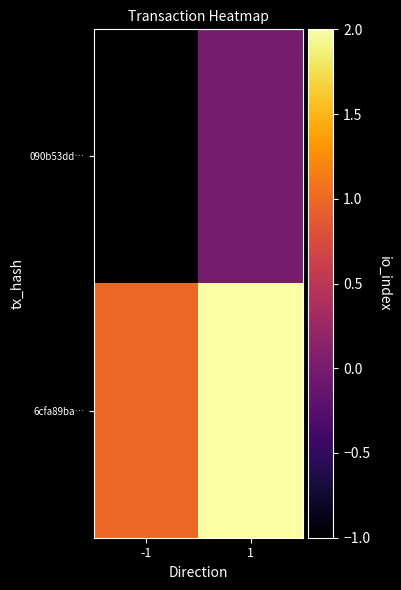

Reading left to right, transcribe all the data shown in this chart.

090b53dd…: -1=-1	1=0
6cfa89ba…: -1=1	1=2